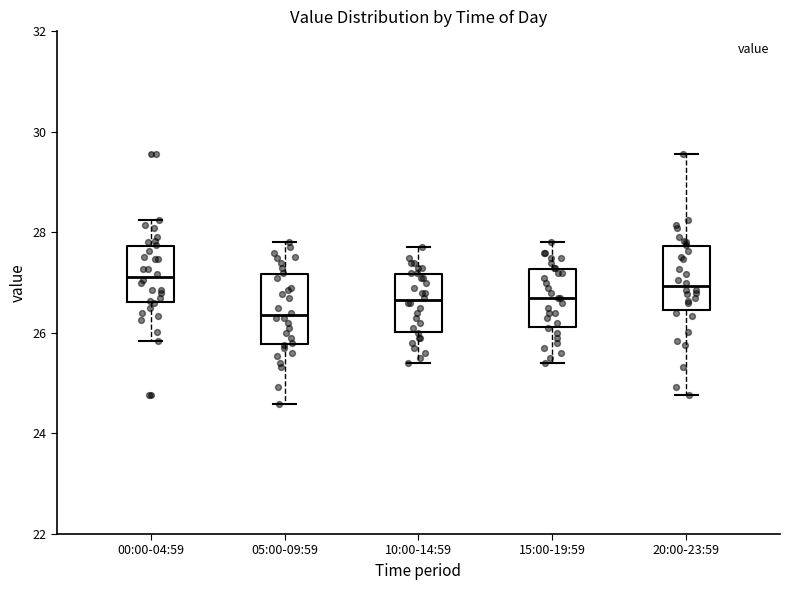

Where does the upper whisker of the box for 05:00-09:59 end on the y-axis? The values are not printed on the chart, so give them approximately, as read against the axis.

27.8